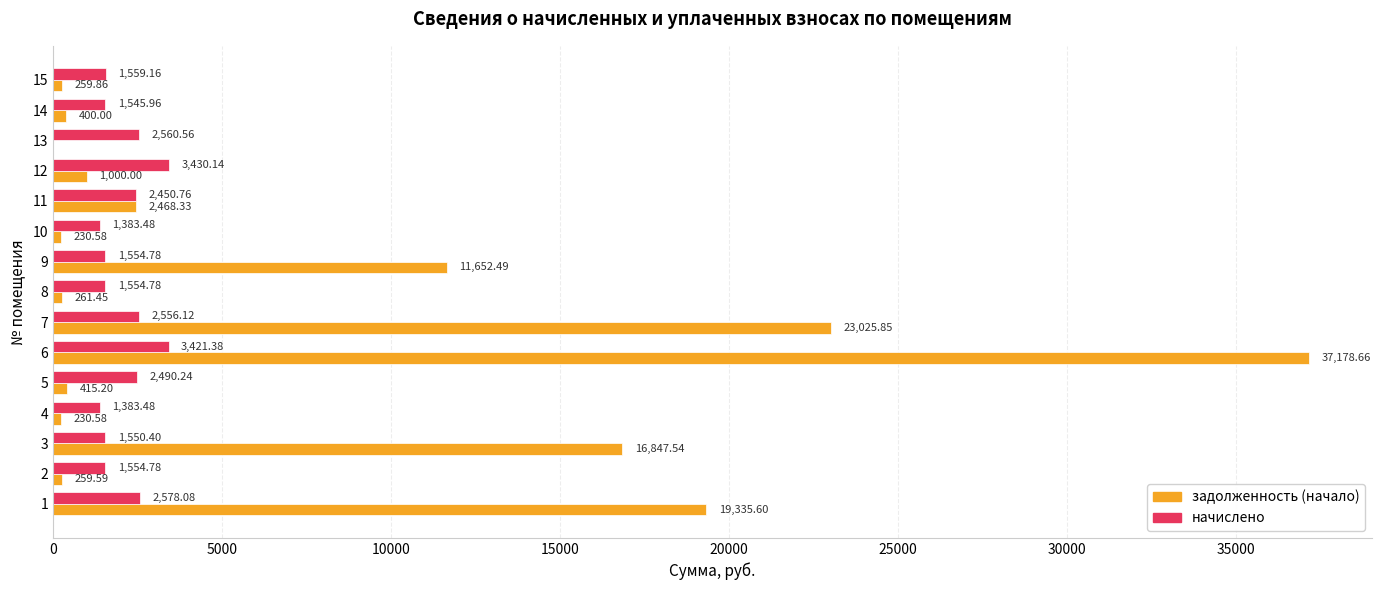

At which category is the sum across all series the highest?

6